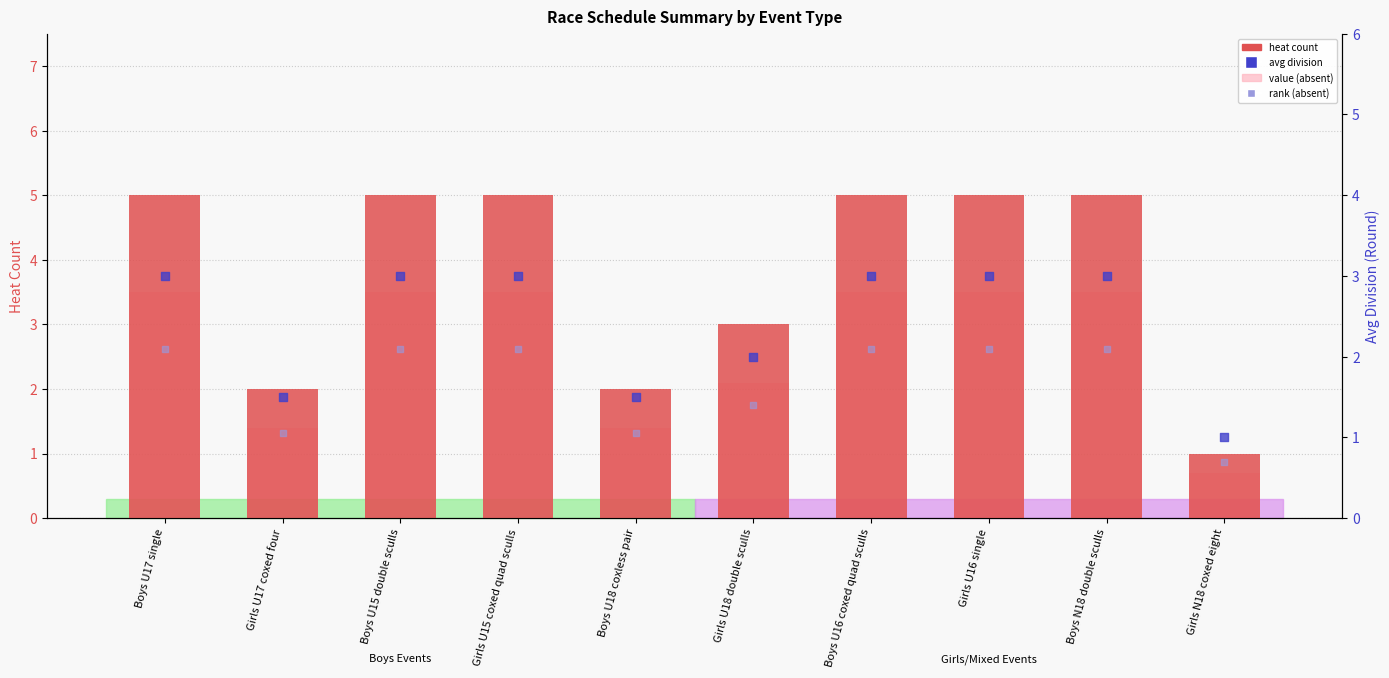

At how many categories does at least one series exceed 4?

6